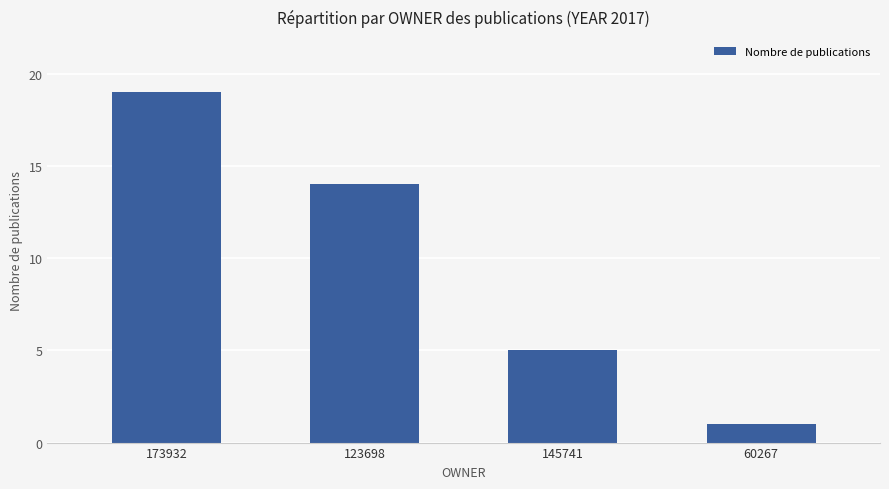

What is the maximum value shown in the chart?

19